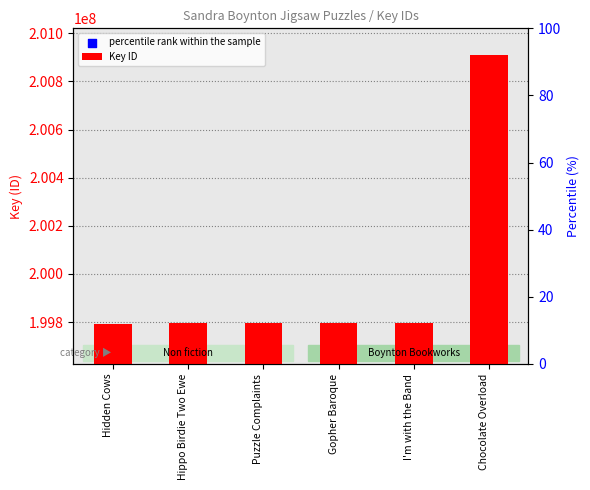

What are all the series names shown in the legend?

Key ID, percentile rank within the sample